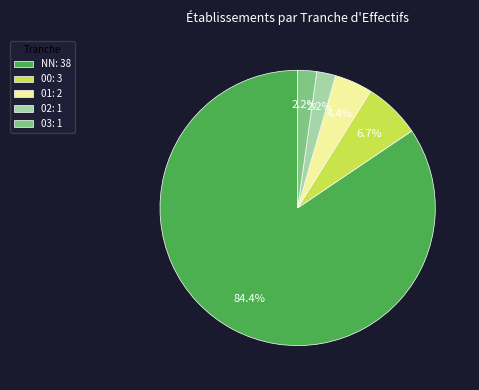

Which category has the biggest portion of the pie?

NN